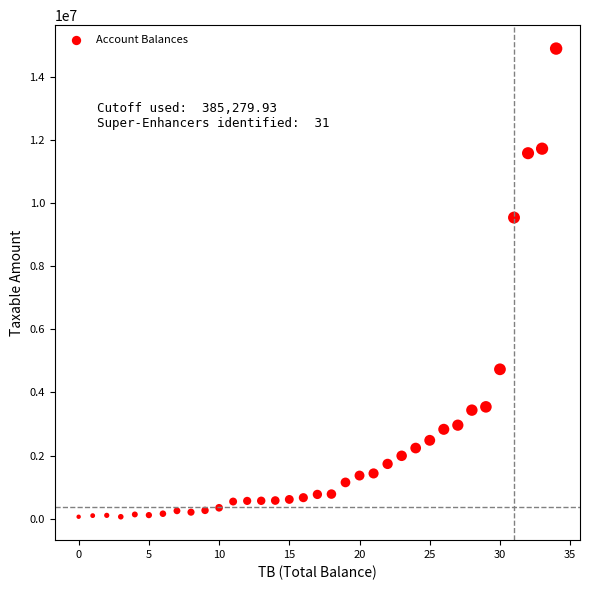

What Y value in the scatter plot is closest to 7474794?

9536057.6